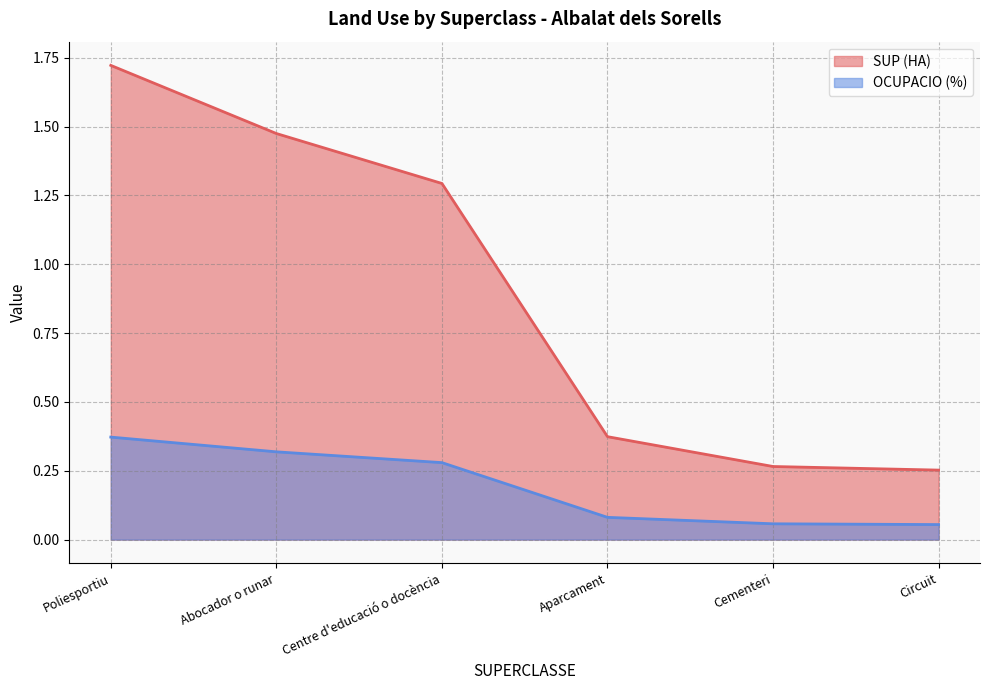

List the series in order of their overall mean, lowest first.

OCUPACIO (%), SUP (HA)